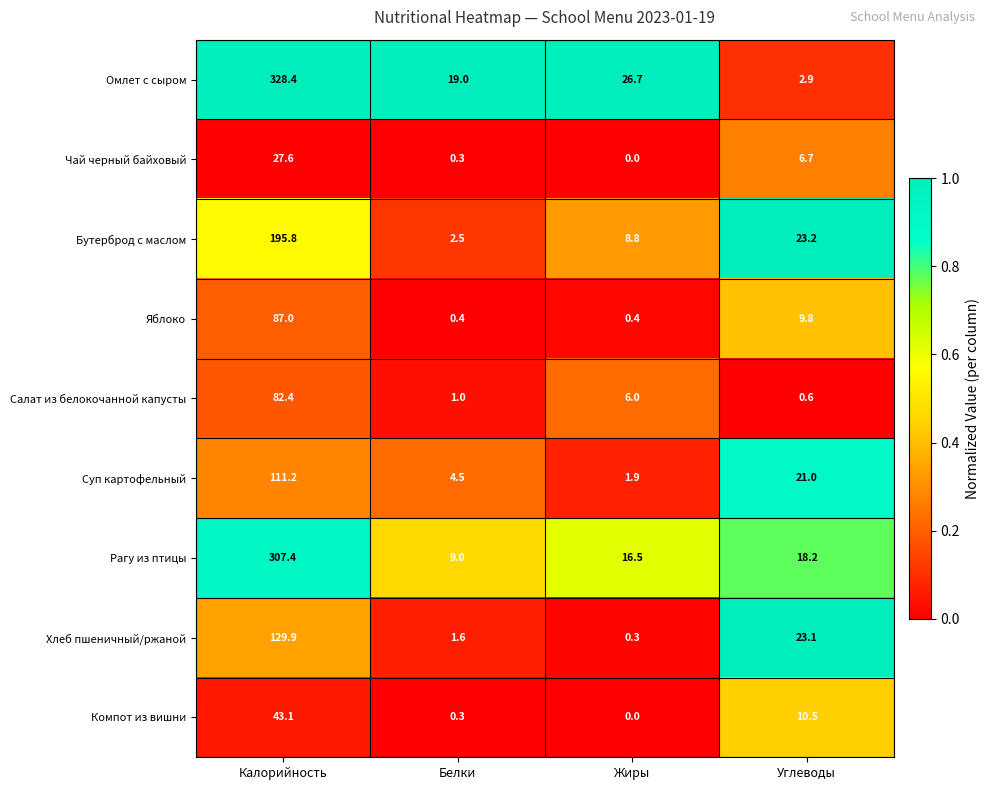

What is the difference between the maximum and minimum values in the Компот из вишни series?

43.1